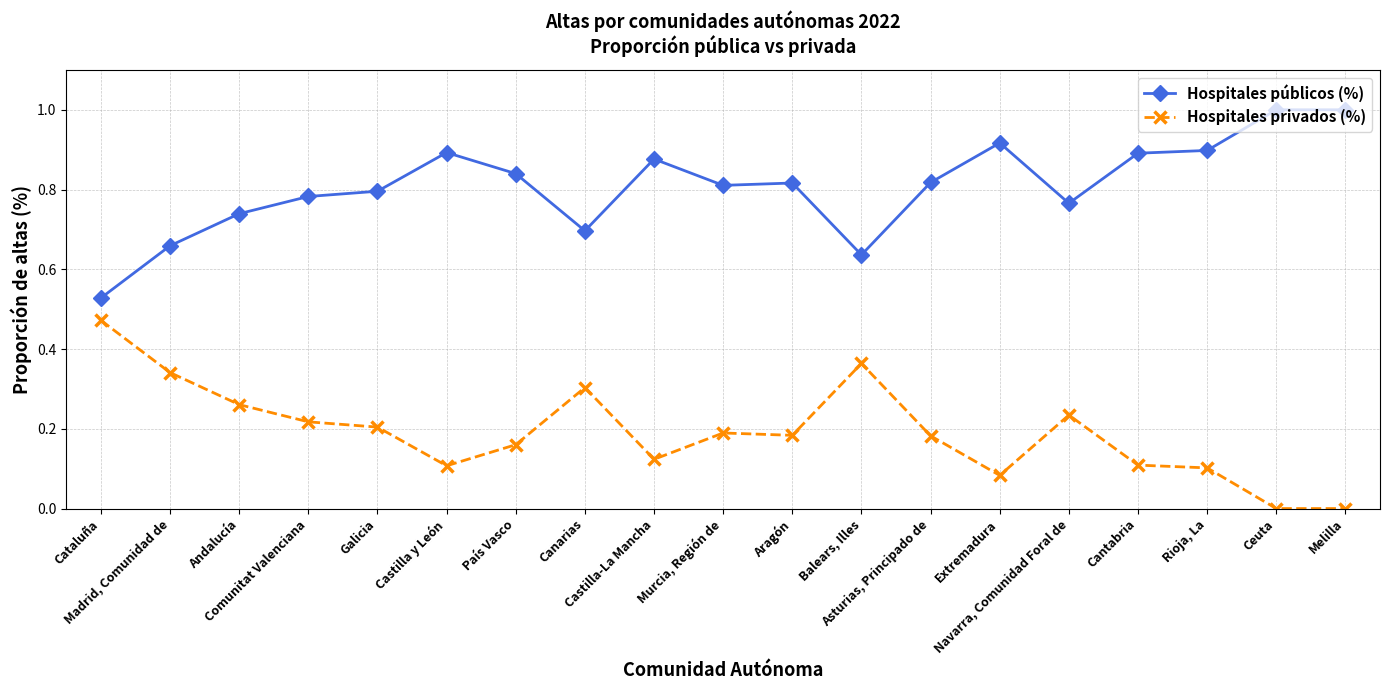

What is the sum of all Hospitales públicos (%) values?

15.4